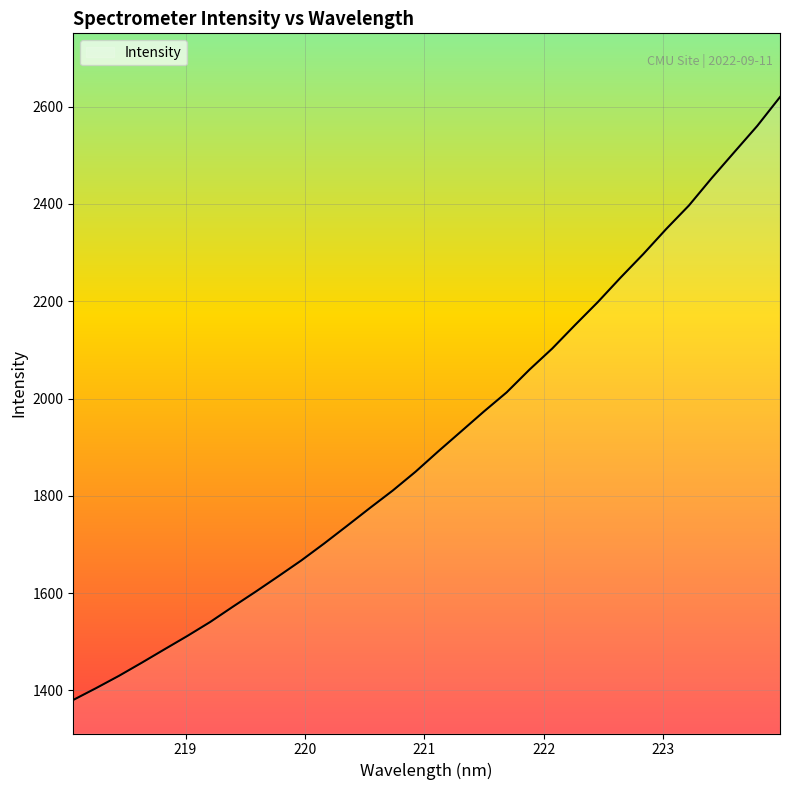

What is the minimum value shown in the chart?

1380.2